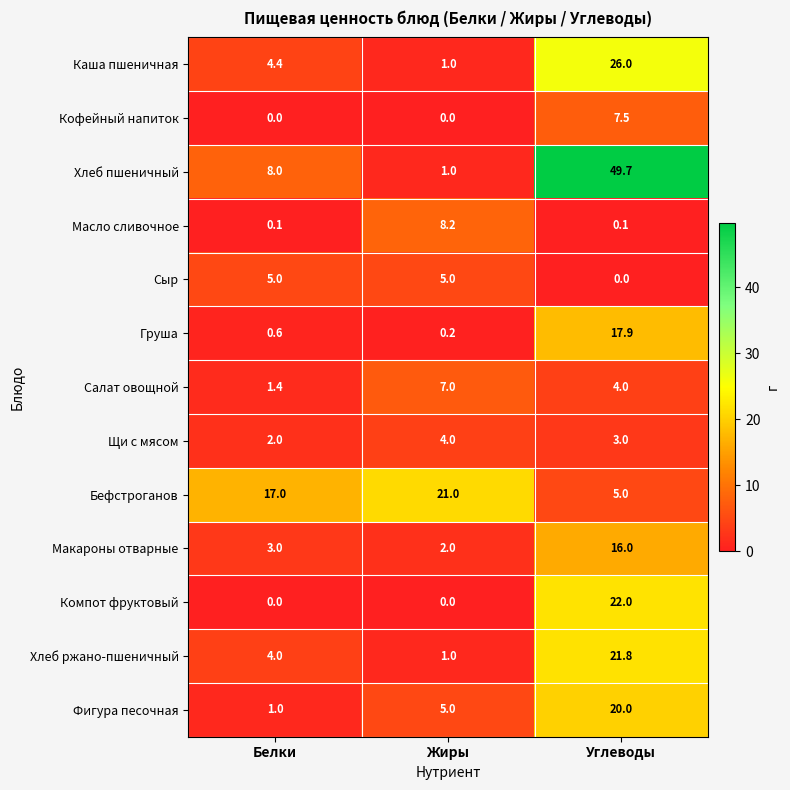

Which series changed the most between Белки and Углеводы?

Хлеб пшеничный